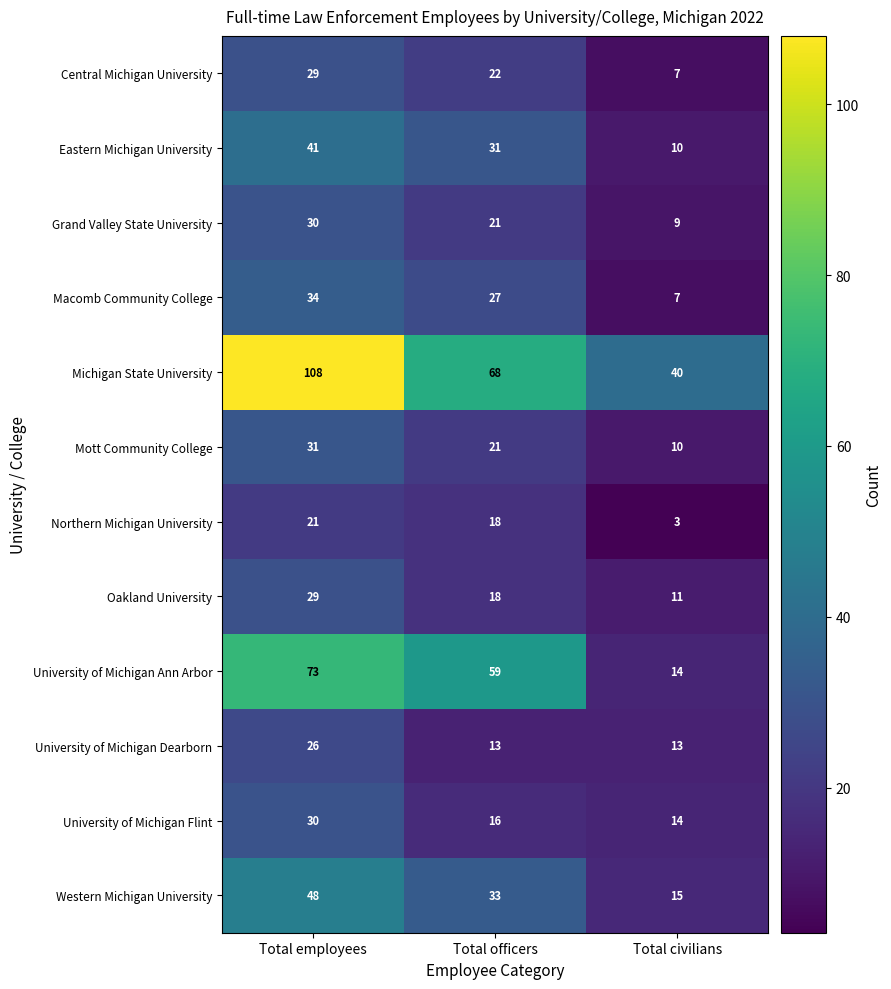

What is the sum of the Oakland University values at Total officers and Total civilians?

29